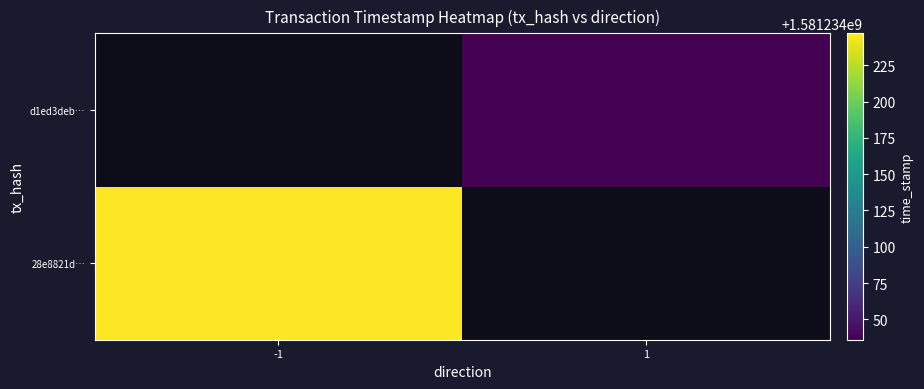

True or false: 28e8821d21444094dc9f5856da9fe705154bfcc has a value of 2671935836 at time_stamp.

False